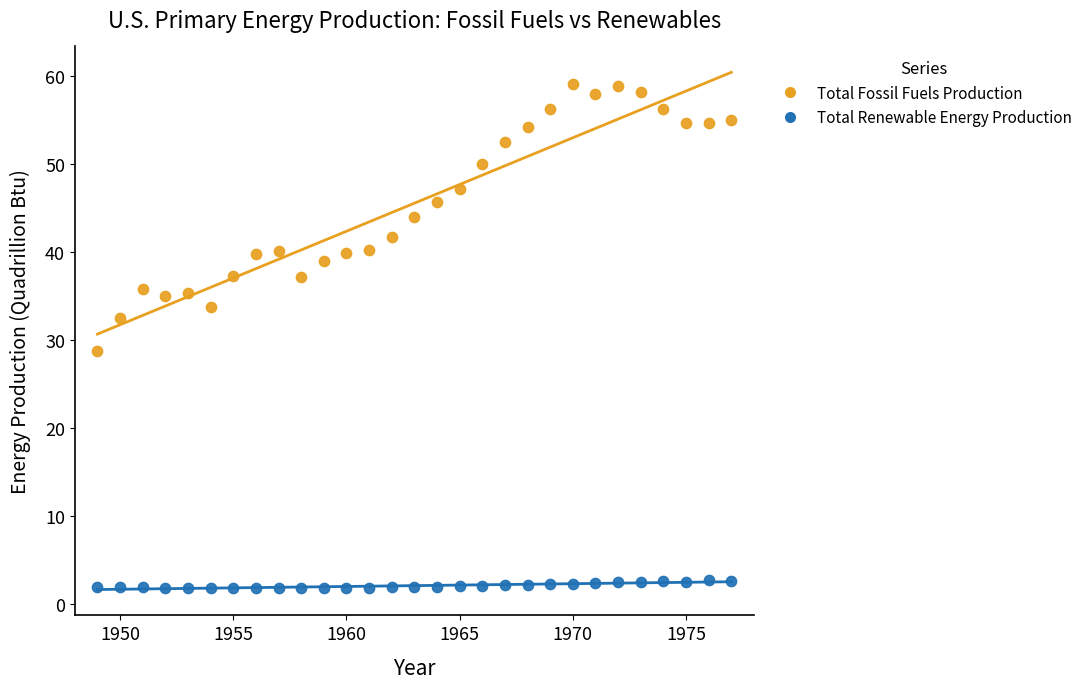

Across all series, what Y value is closest to 30?

28.7